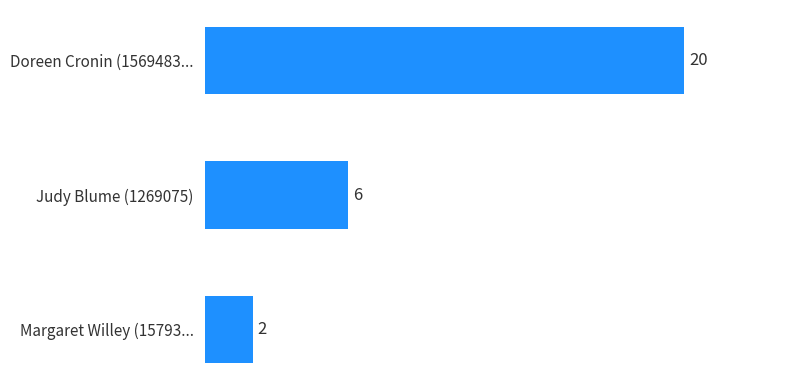

What is the value of the 2nd bar from the top?

6